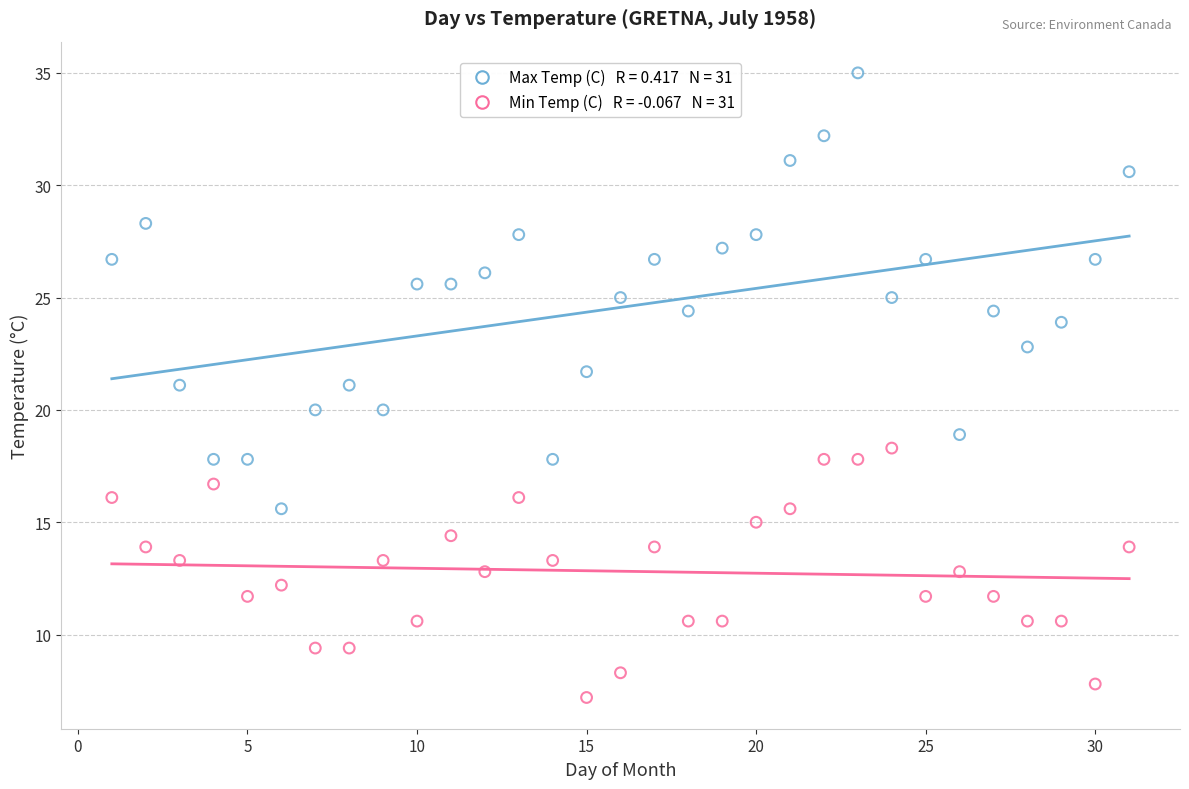

Across all data points, what is the range of X values (max minus min)?

30.0